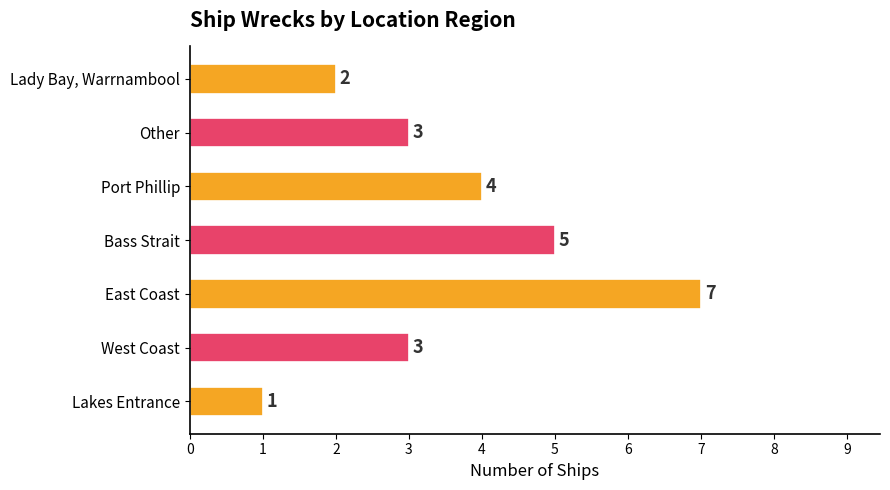

What is the change in value from Bass Strait to Lady Bay, Warrnambool?

-3